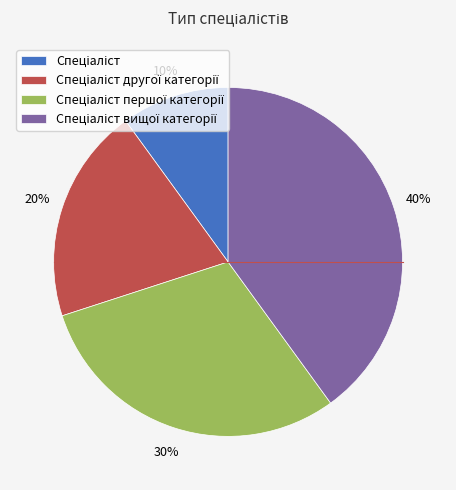

To the nearest percent, what is the difference between the largest and smallest slice percentages?

30%